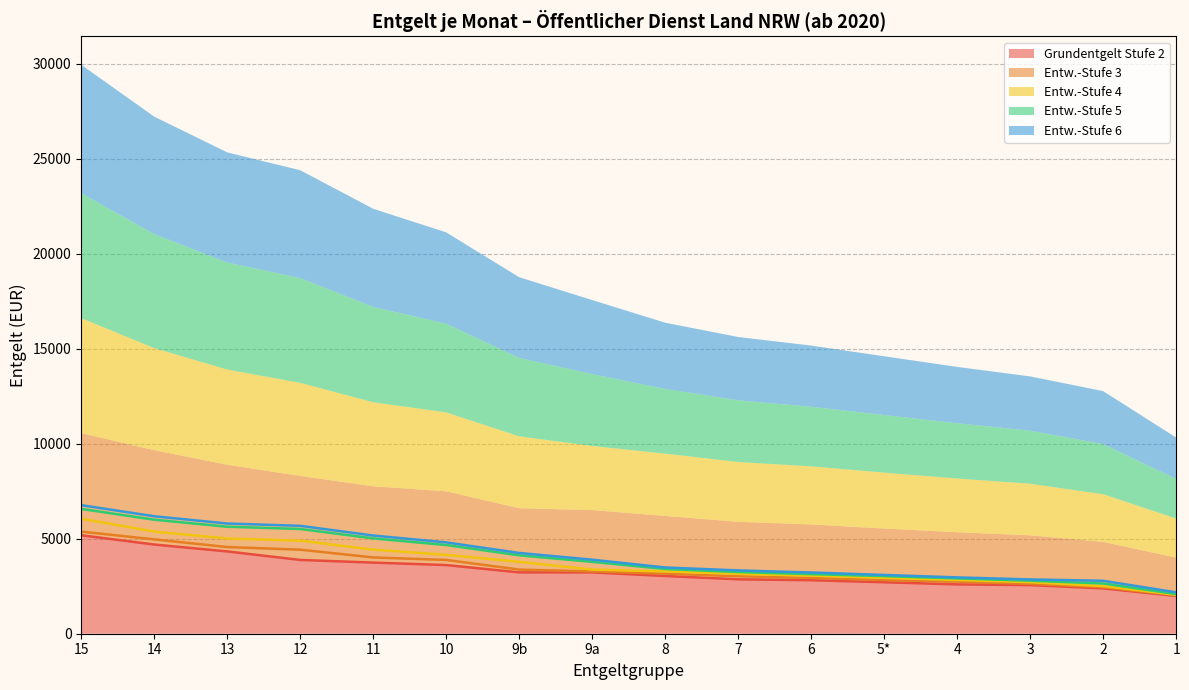

At which category is the sum across all series the highest?

15